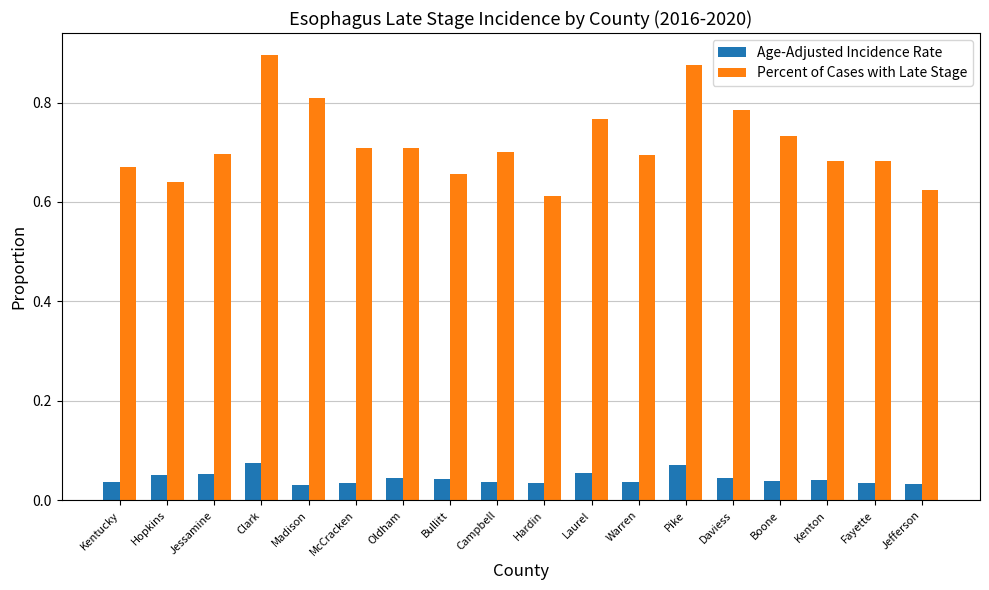

Which category has the highest value across all series?

Clark